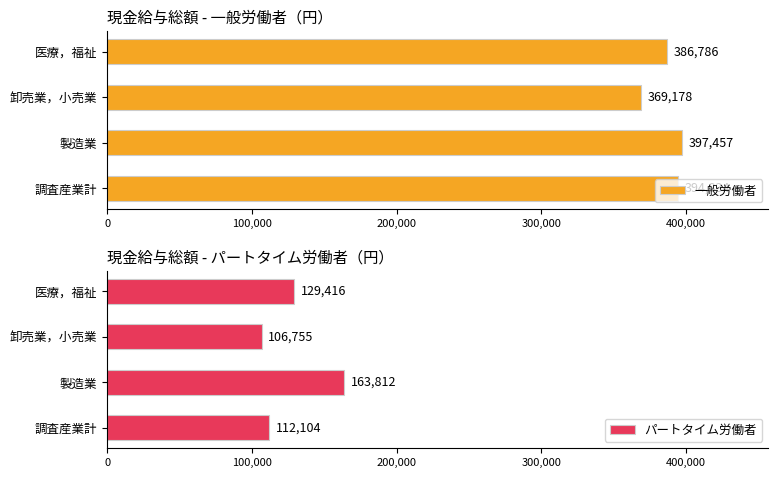

Is it true that 一般労働者 equals 695784 at 医療，福祉?

False